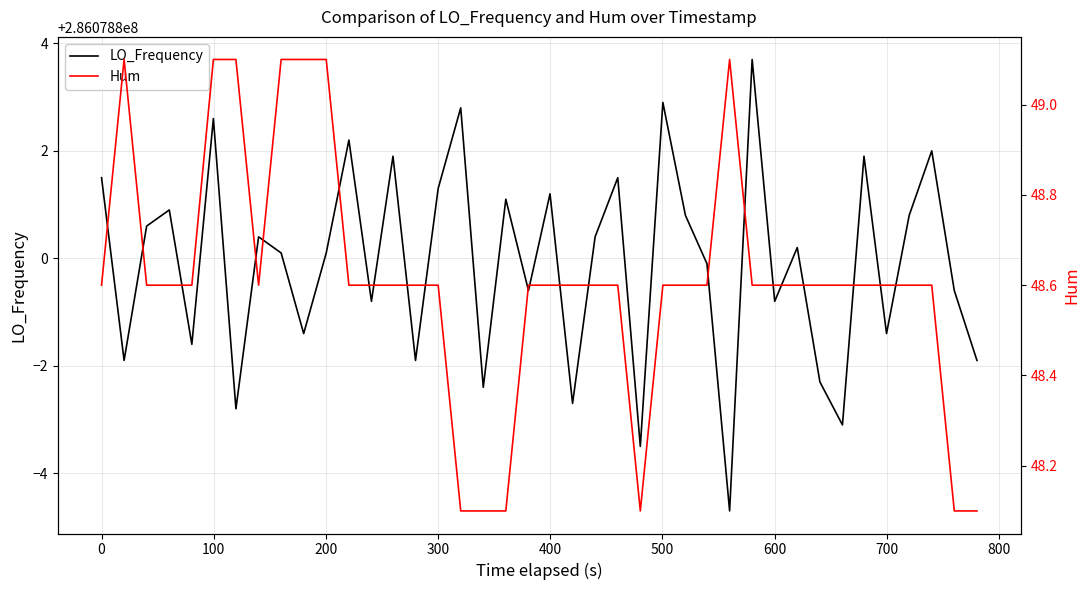

What is the greatest value displayed?

286078803.7